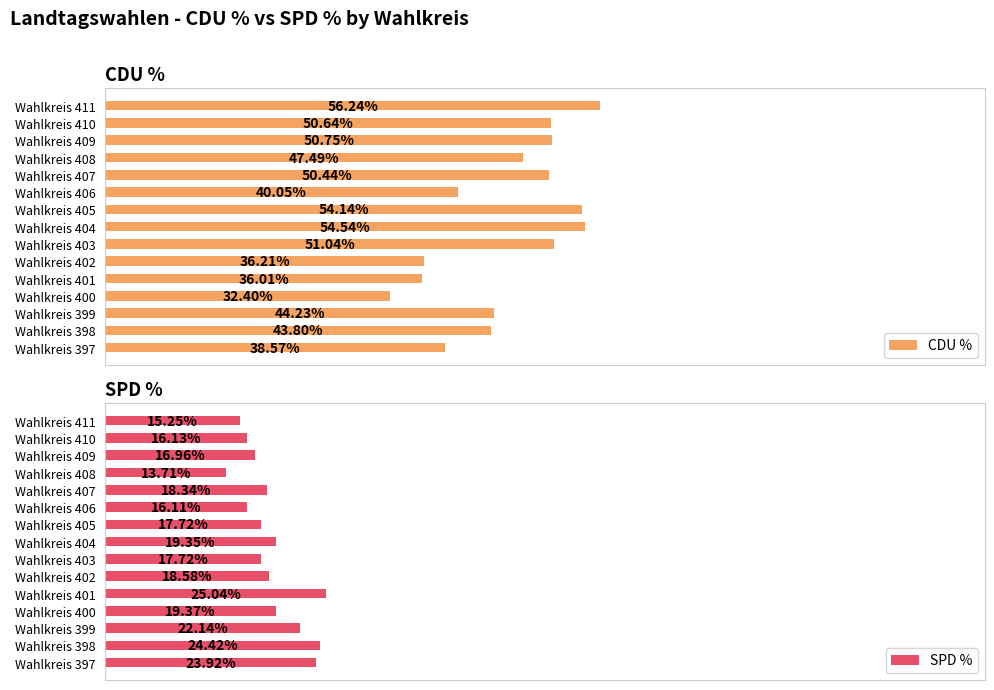

What is the value of the SPD % bar at the 7th from the left?

17.7